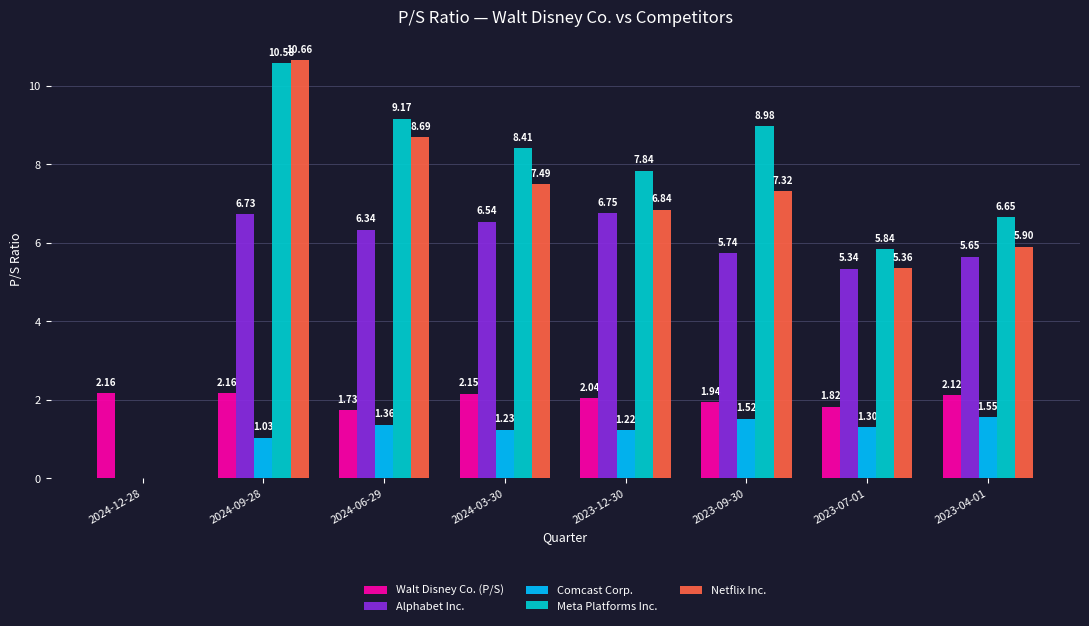

Which series has the largest range (max minus min)?

Netflix Inc.